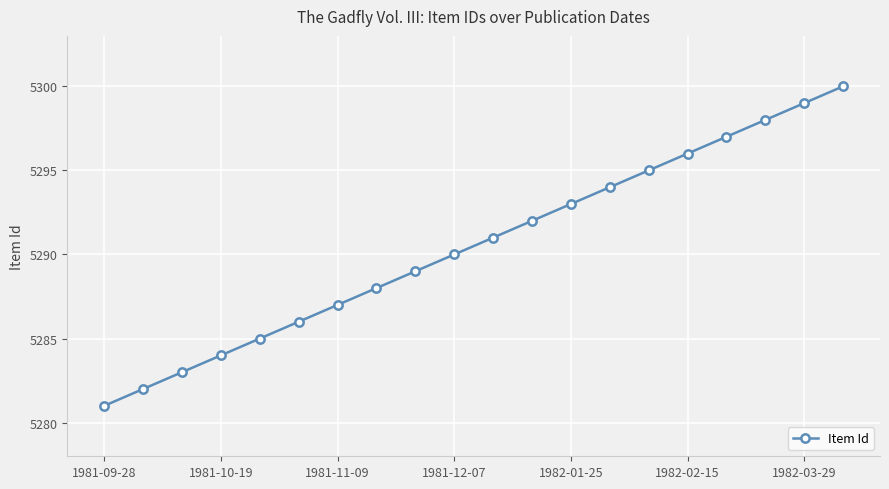

What is the sum of all values?

105810